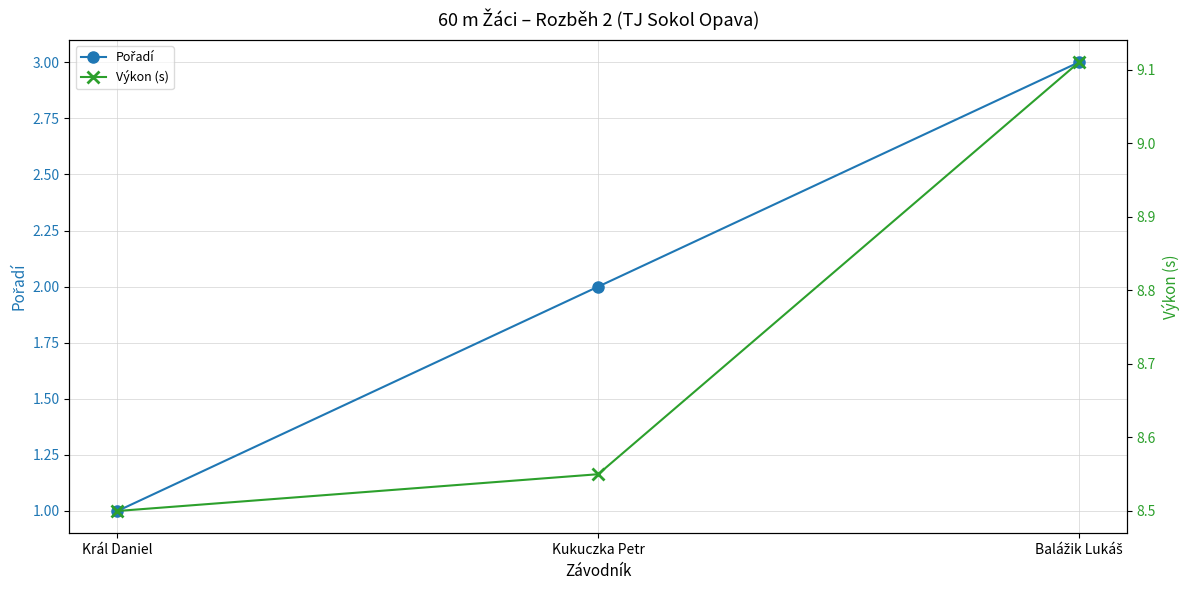

Where does the Pořadí series first go above 2?

Balážik Lukáš